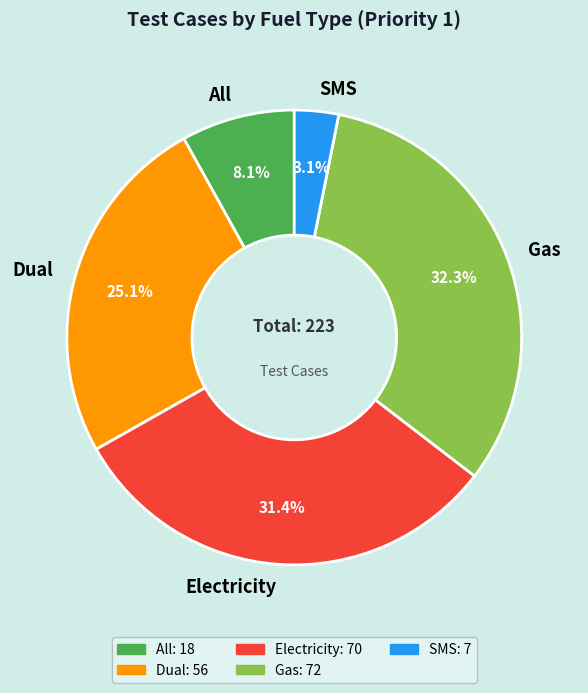

What percentage do SMS and Electricity together represent?

34.5%